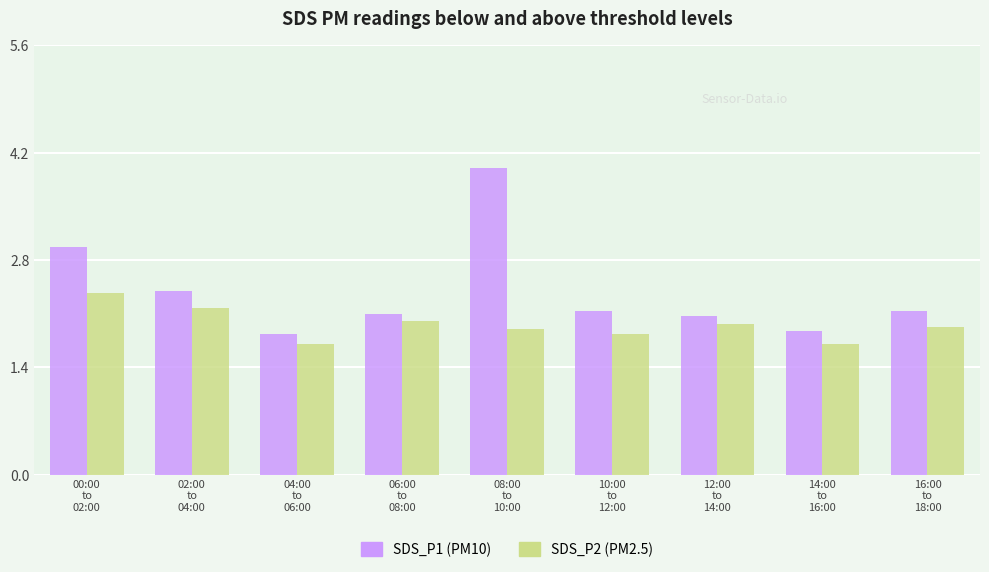

What is the greatest value displayed?

4.0